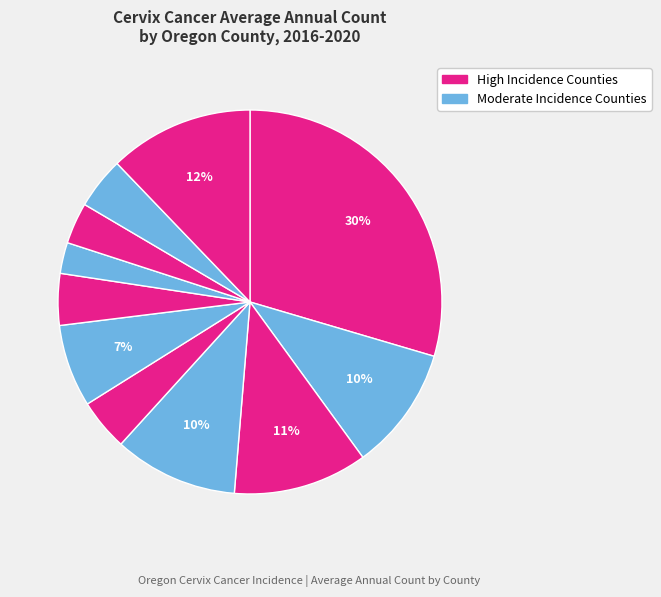

Count the number of slices in the pie.

11